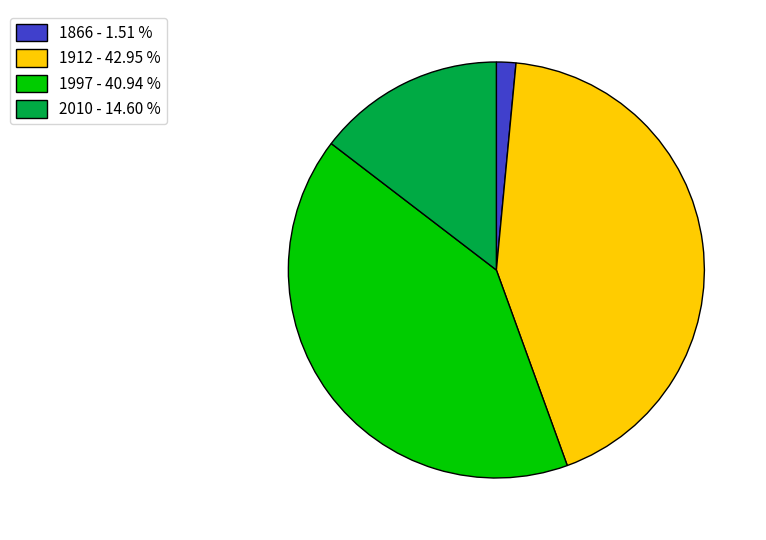

Is it true that 2010 is 20% of the pie?

False